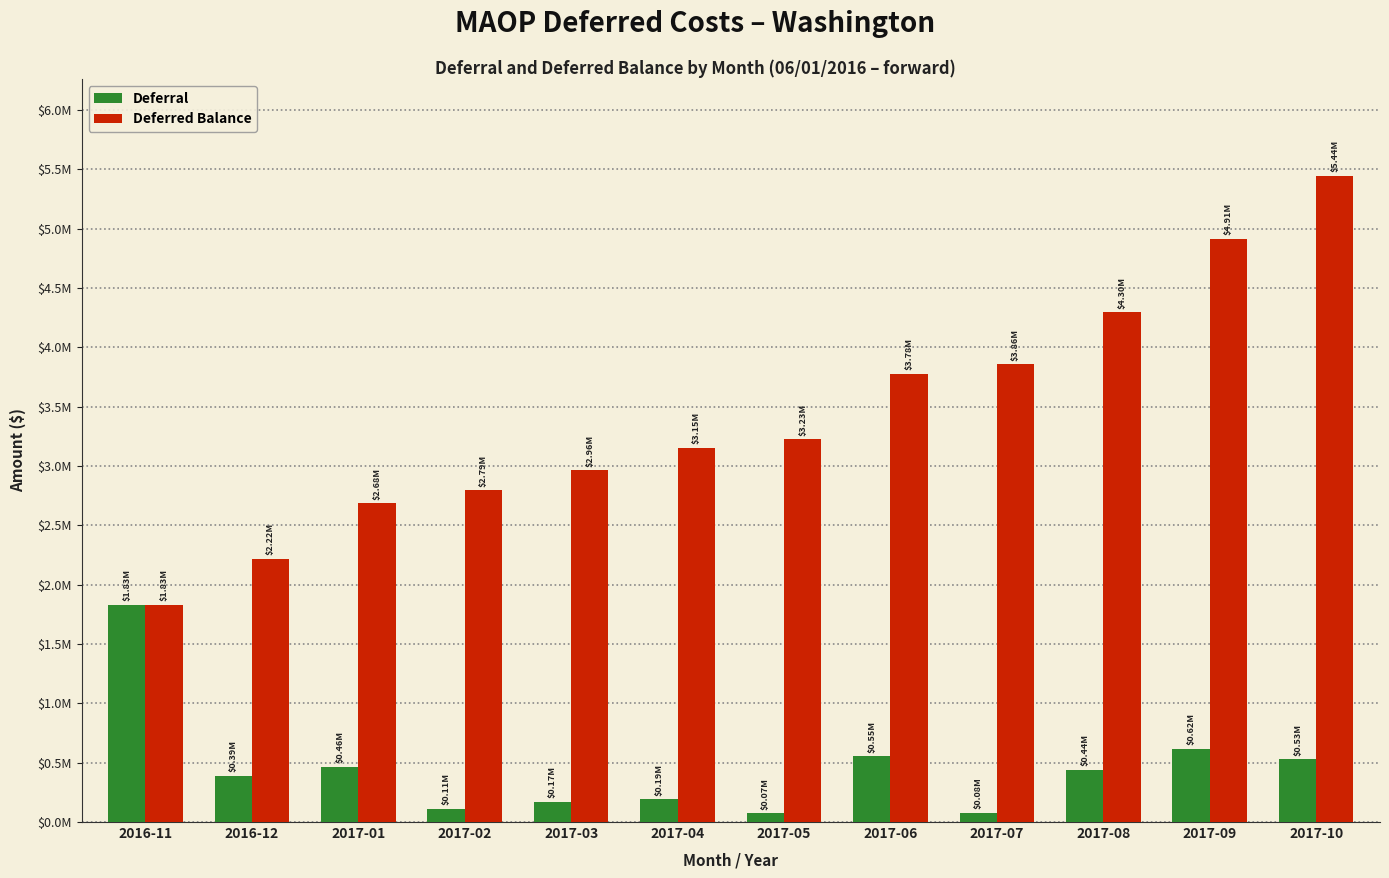

What is the label of the 12th bar from the left?

2017-10